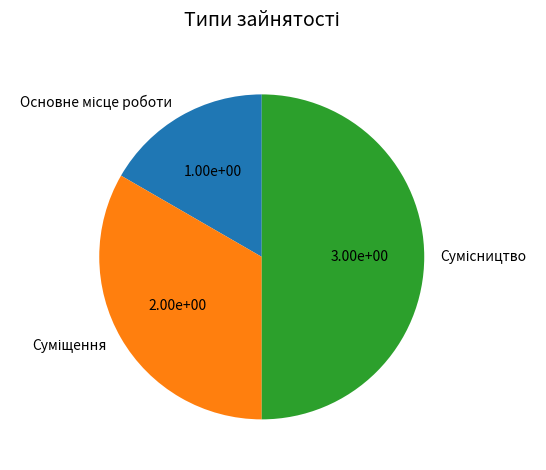

How many slices are in this pie chart?

3